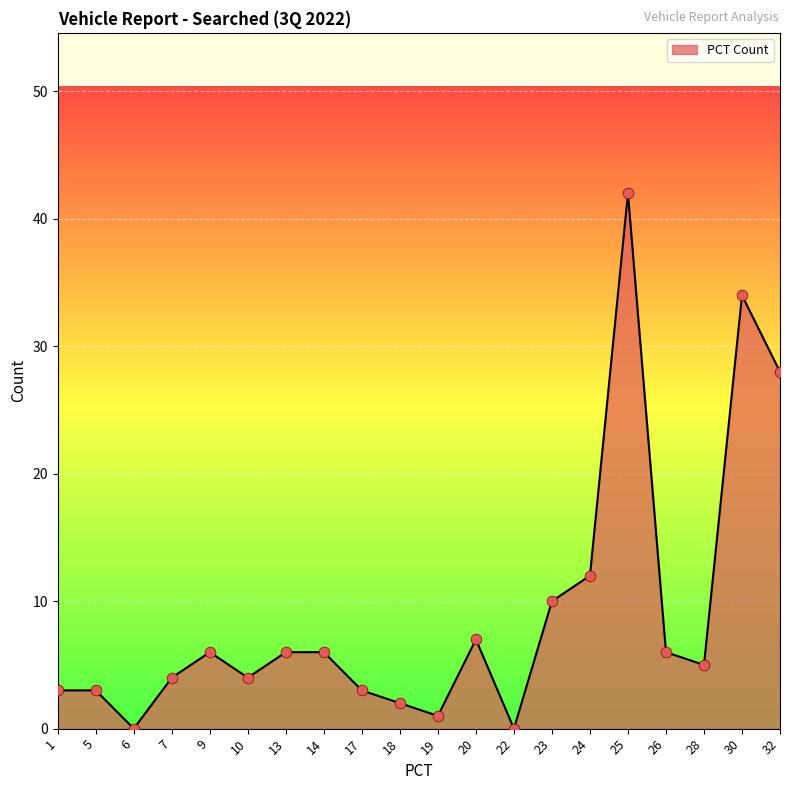

What is the change in value from 7 to 25?

+38